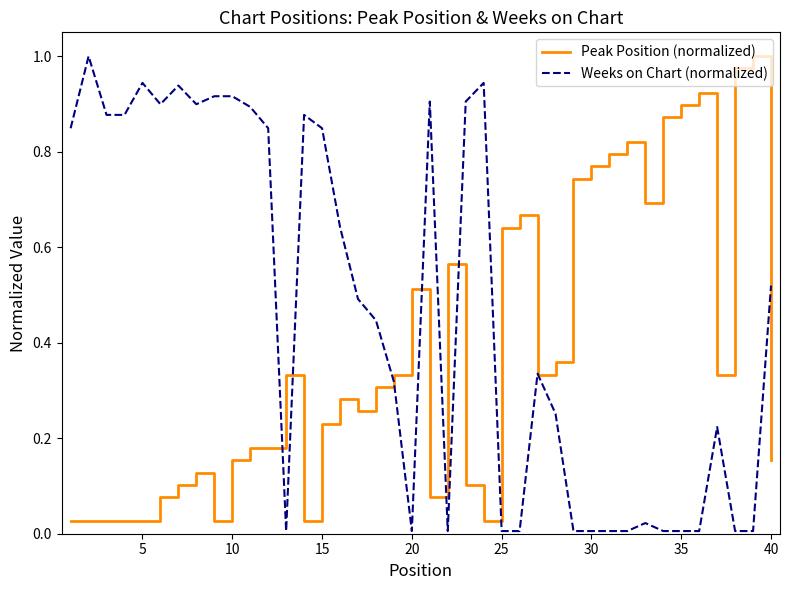

Rank the series by their average value, from lowest to highest.

Peak Position (normalized), Weeks on Chart (normalized)